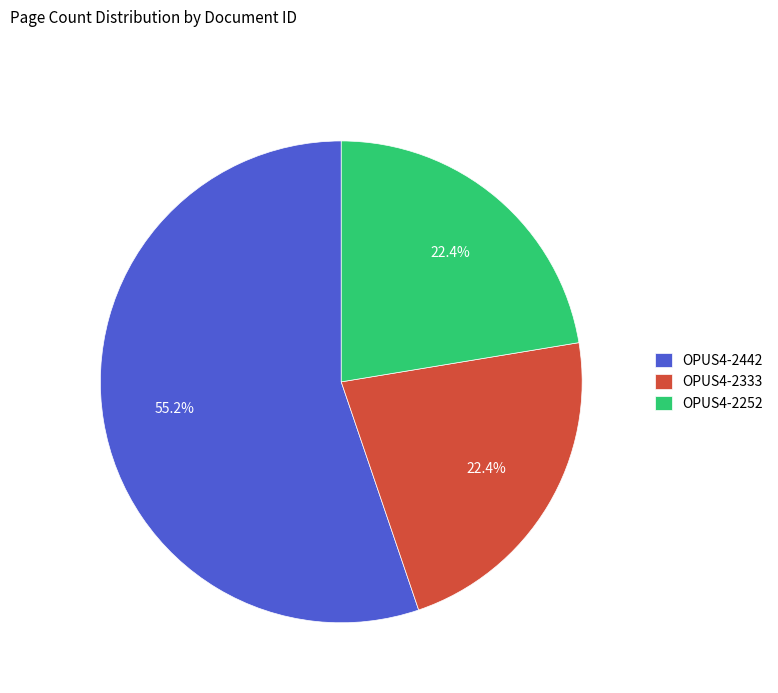

Which slice is the largest?

OPUS4-2442